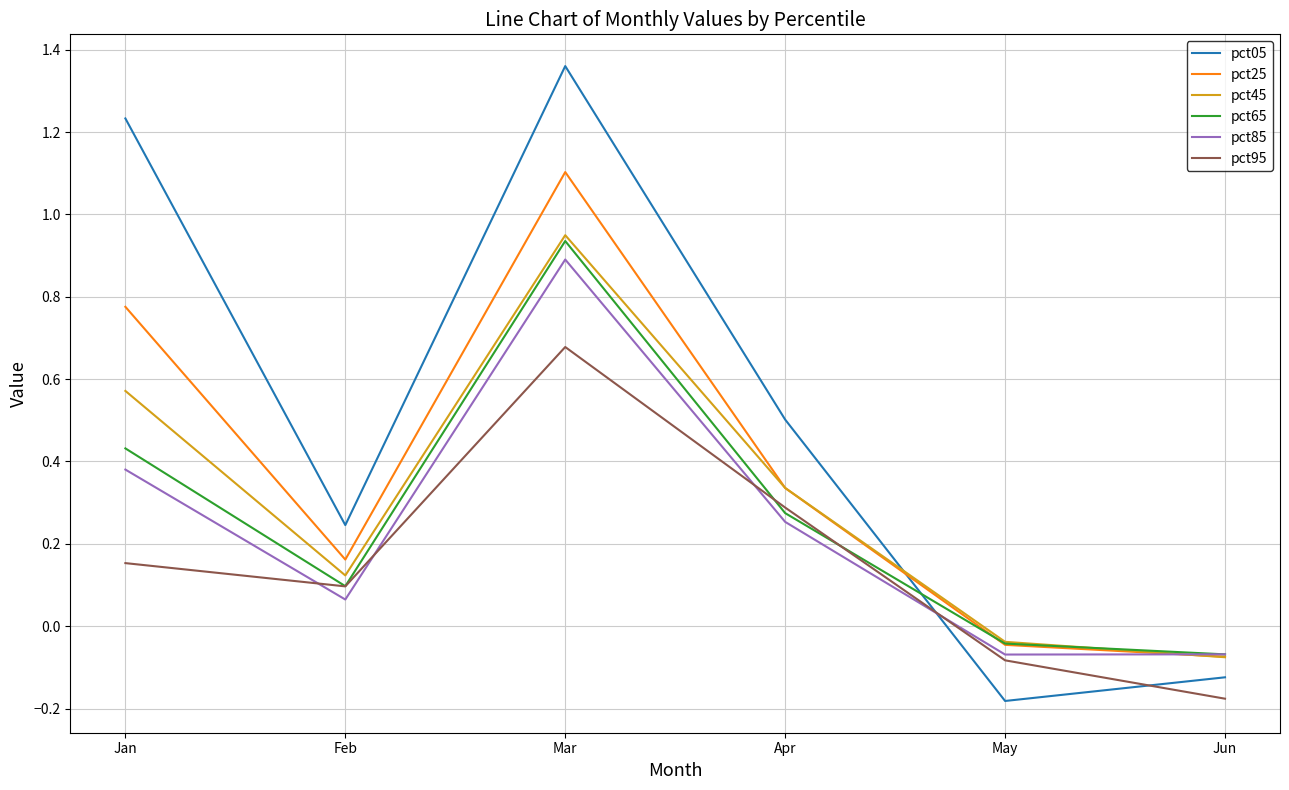

Which series has the largest total across all categories?

pct05